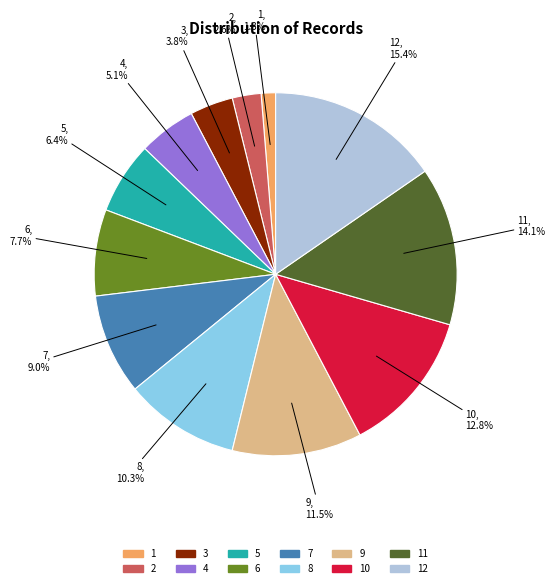

Does any single category account for the majority?

No